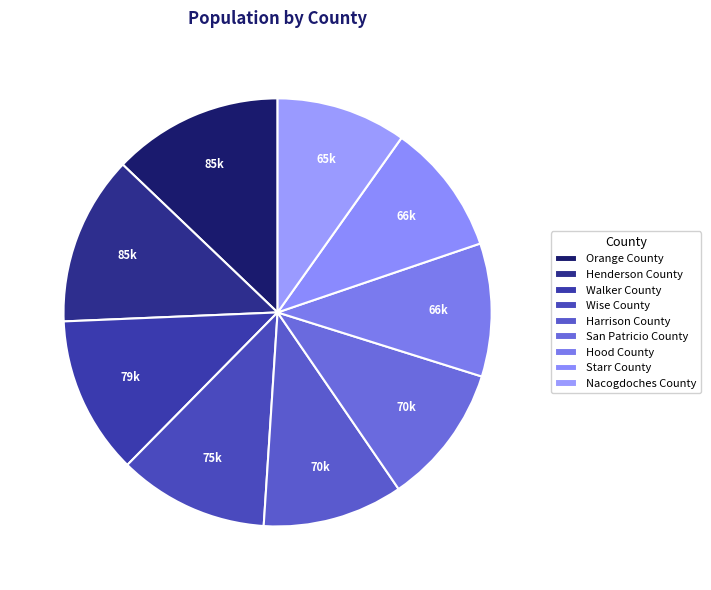

Approximately how many times larger is the value at Nacogdoches County compared to Walker County?

0.8